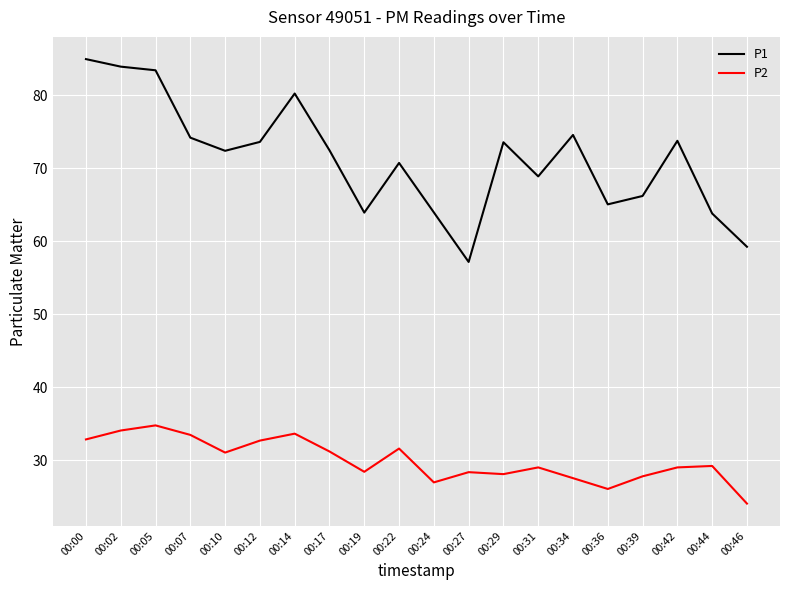

Which series has the largest range (max minus min)?

P1